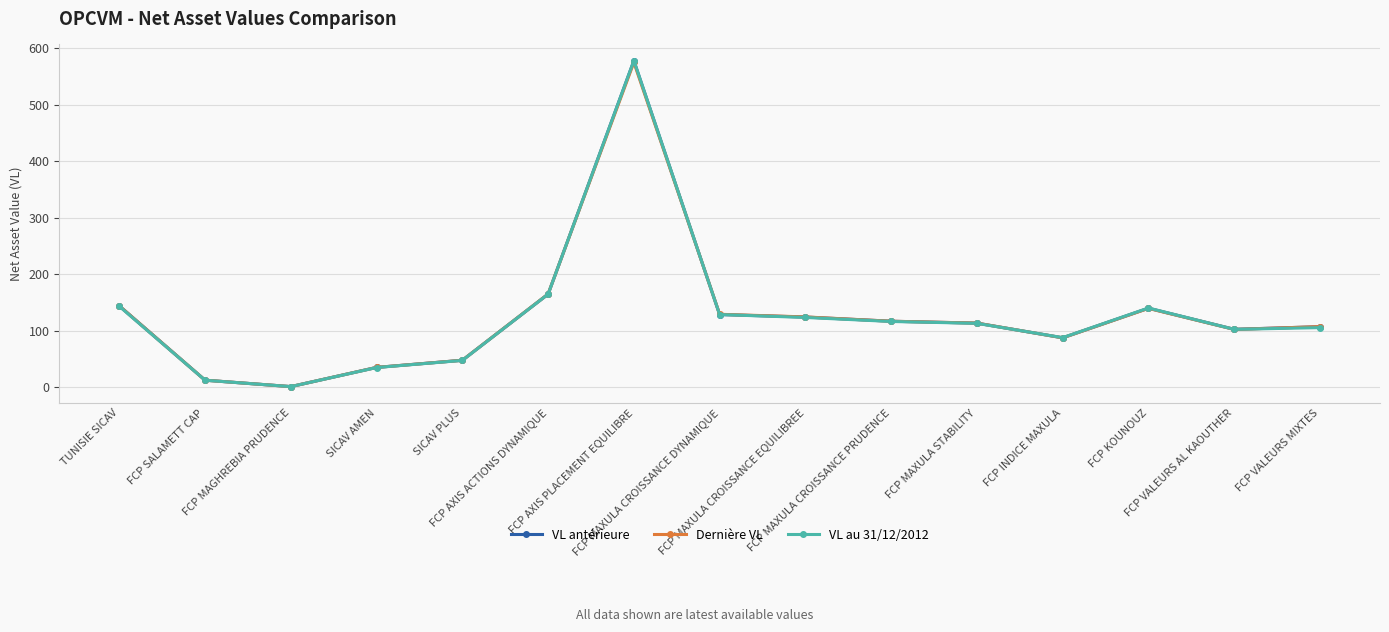

Does the chart display data point markers on the line(s)?

Yes